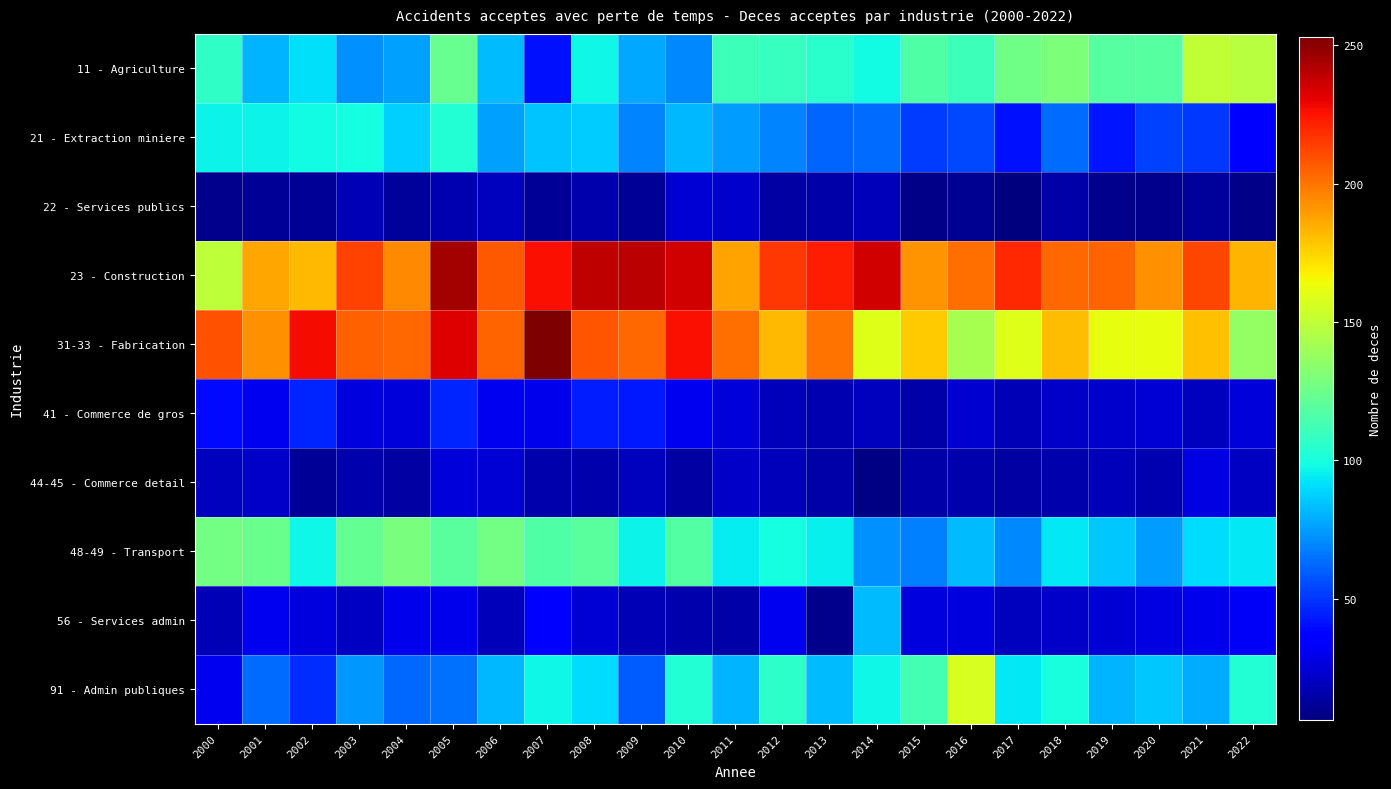

What is the smallest value displayed?

6